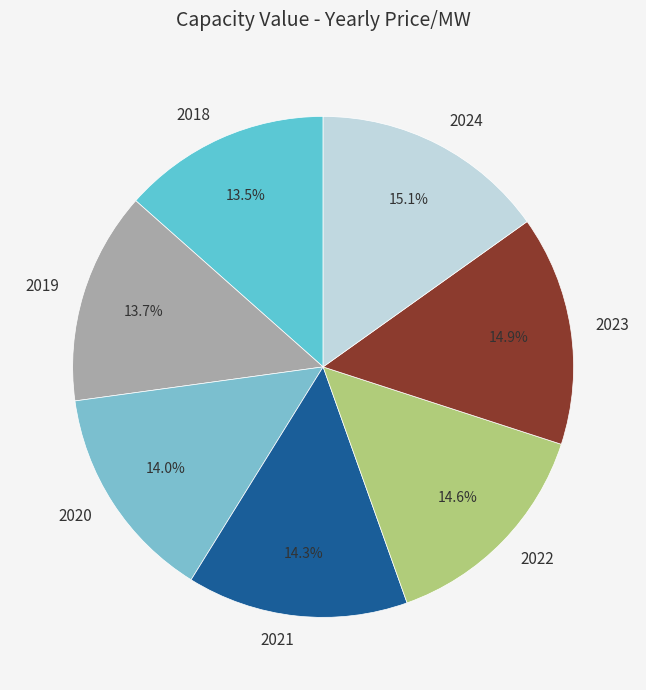

How many slices are in this pie chart?

7